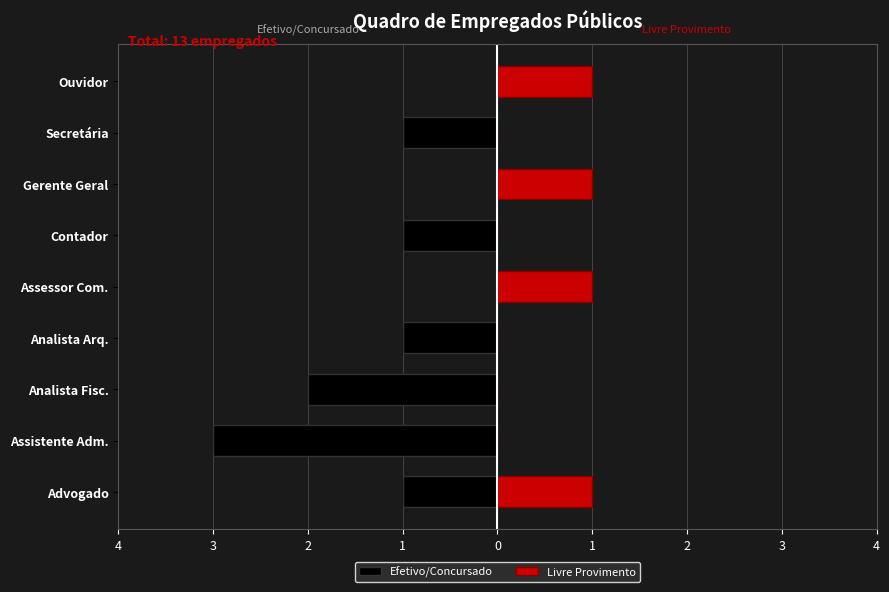

Count the number of data series in this chart.

2